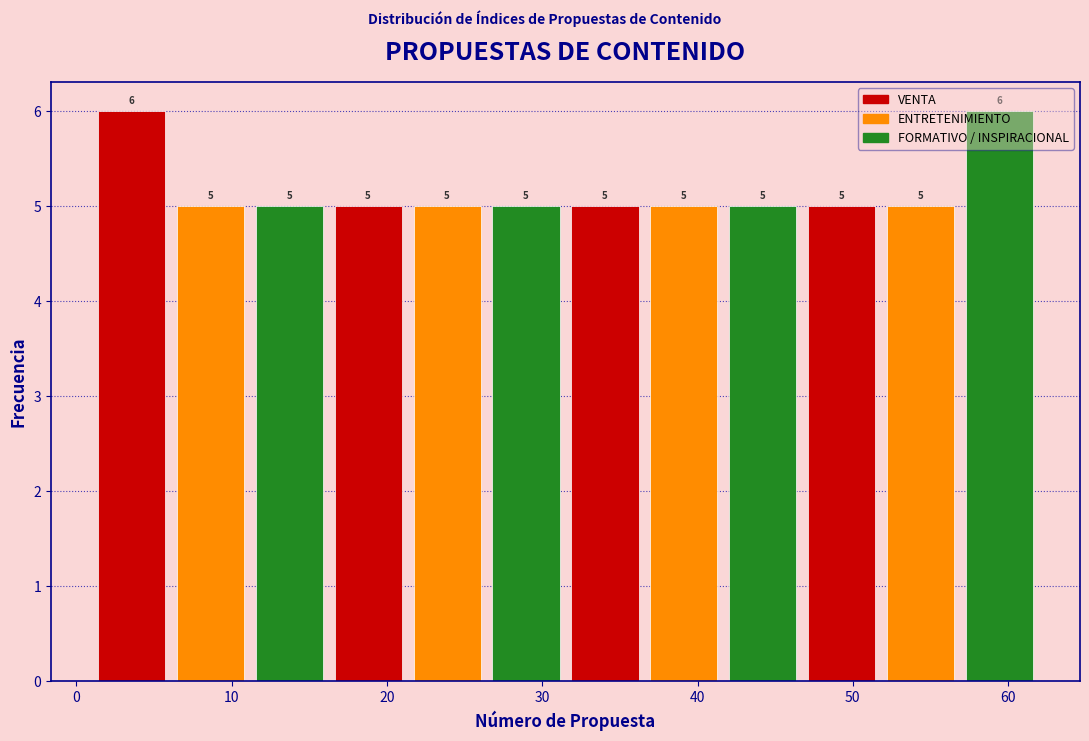

Reading left to right, list every bar in this chart as the range it spans on the x-axis followed by its height. The bar edges are not printed on the chart, so give them approximately, as read against the axis.

1 to 6: 6
6 to 11: 5
11 to 16: 5
16 to 21: 5
21 to 26: 5
26 to 32: 5
32 to 37: 5
37 to 42: 5
42 to 47: 5
47 to 52: 5
52 to 57: 5
57 to 62: 6